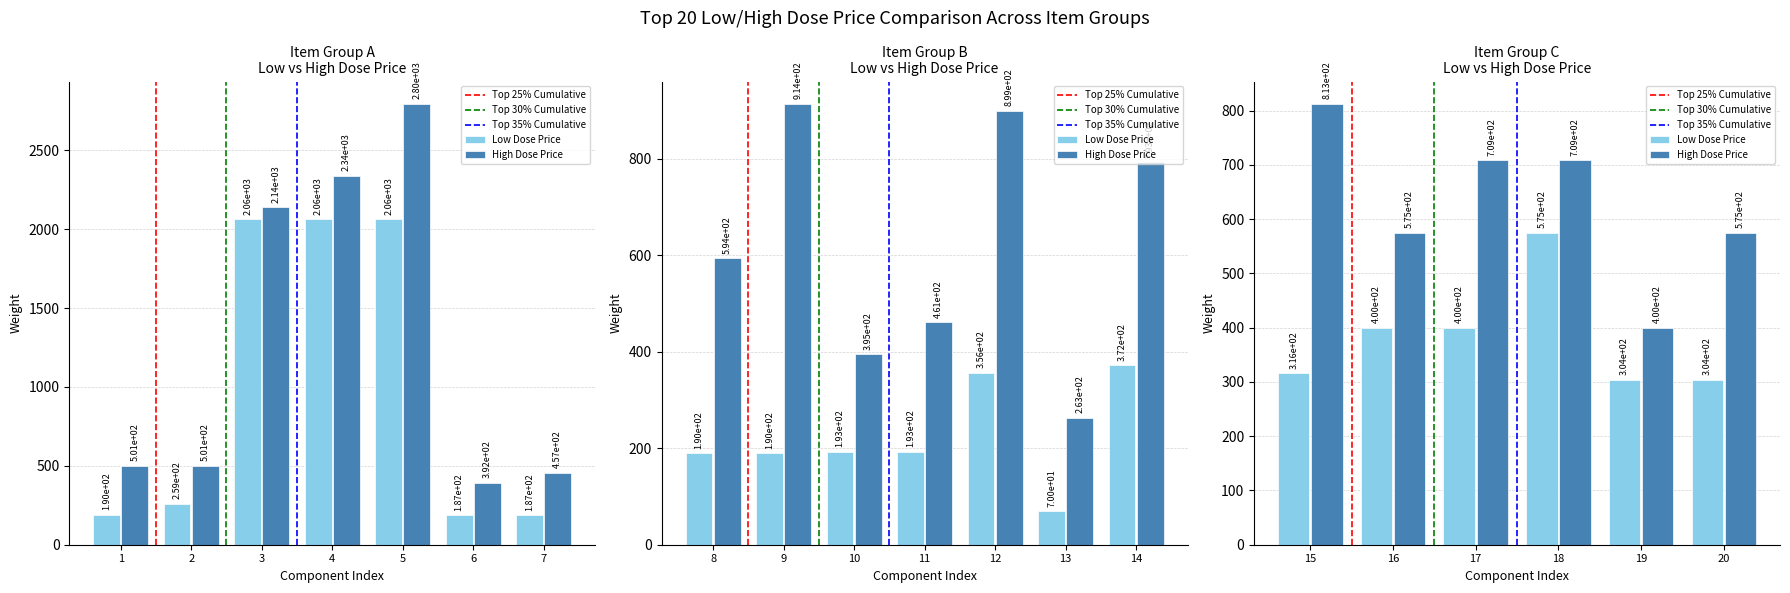

Rank the series by their maximum value, from highest to lowest.

High Dose Price, Low Dose Price